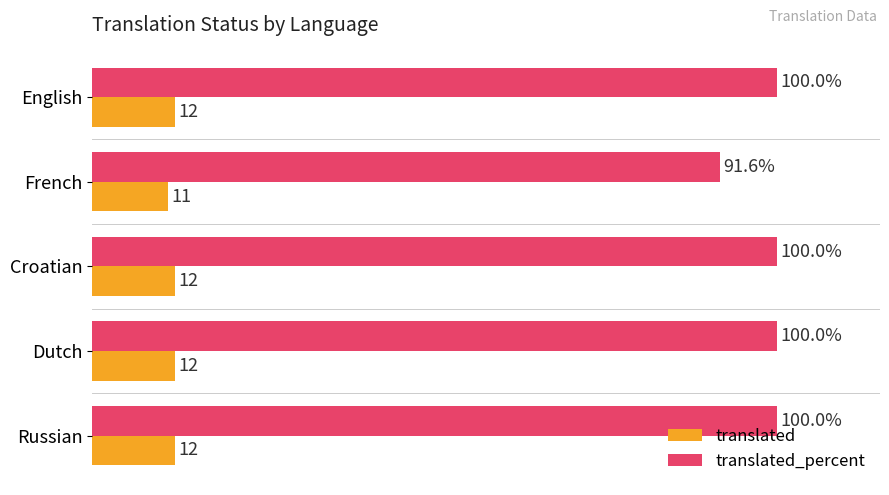

Which series has the largest range (max minus min)?

translated_percent